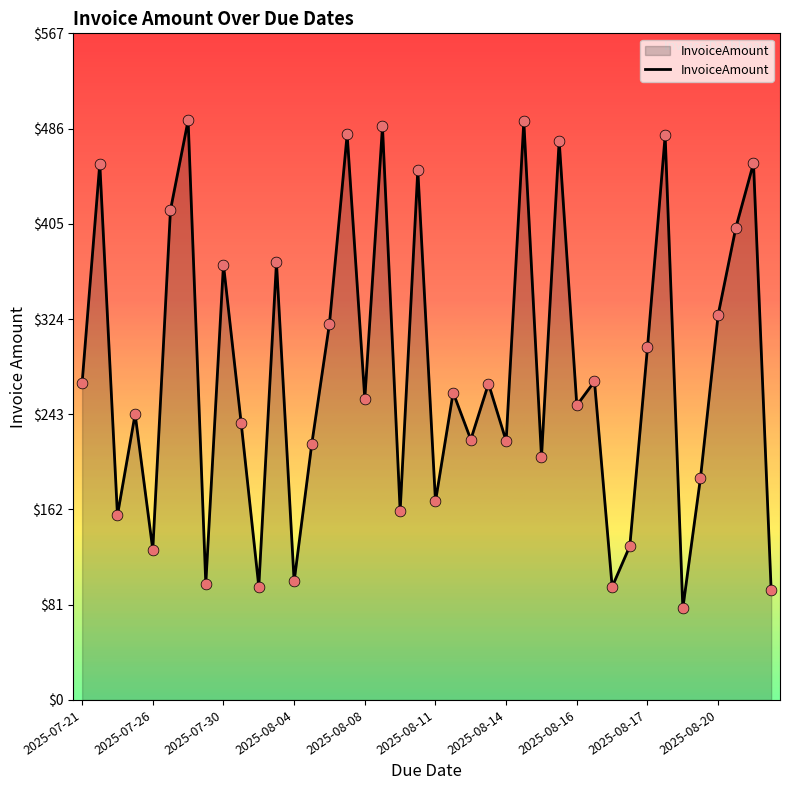

What is the difference between the maximum and minimum values?

415.0